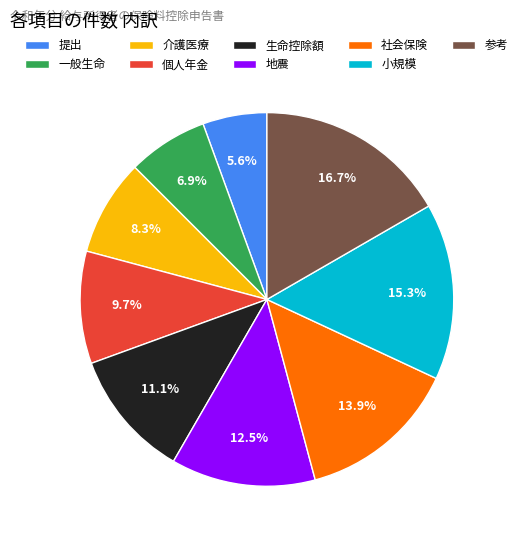

Rank the categories by value from lowest to highest.

提出, 一般生命, 介護医療, 個人年金, 生命控除額, 地震, 社会保険, 小規模, 参考